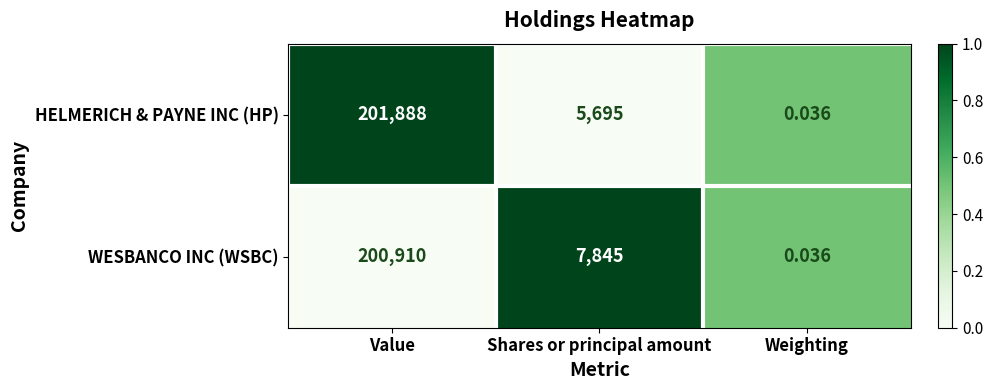

Which category has the lowest value in the WESBANCO INC (WSBC) series?

Weighting